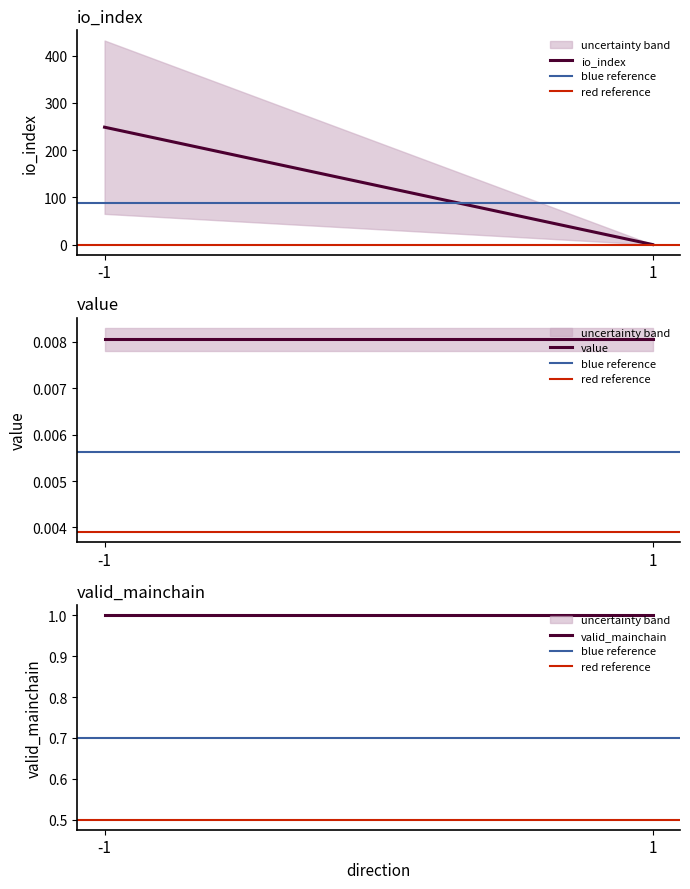

Between 1 and -1, which is larger?

-1